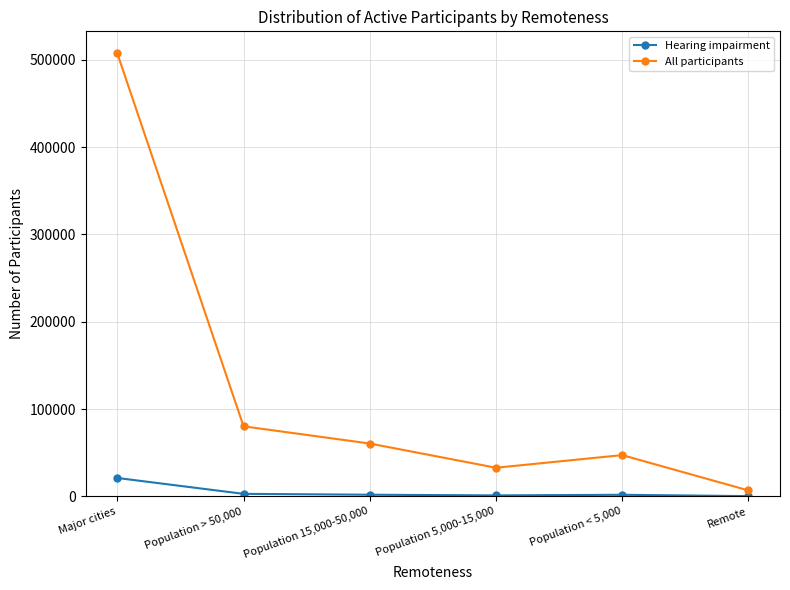

How many categories are shown in the chart?

6